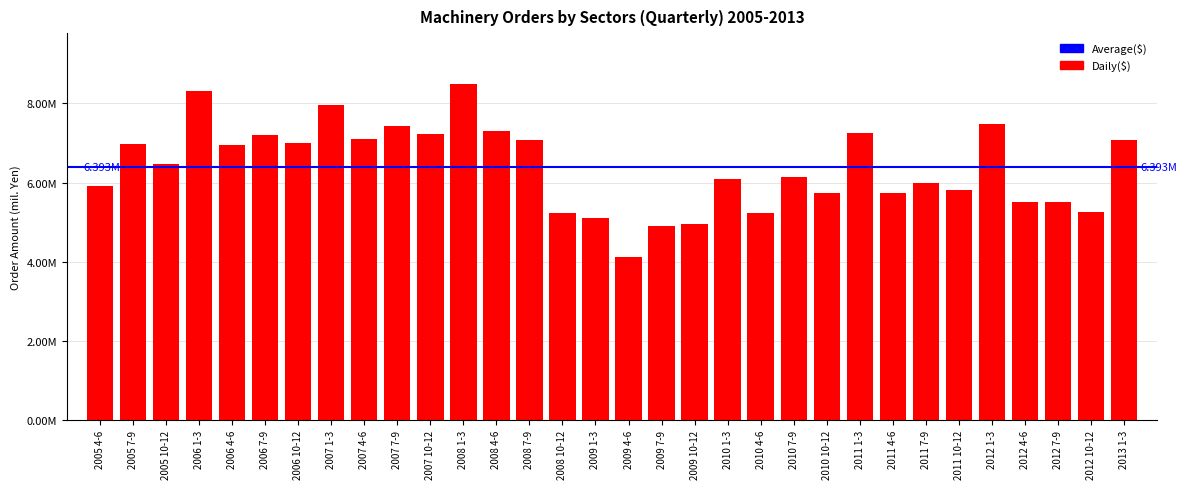

Approximately how many times larger is the value at 2008 10-12 compared to 2007 4-6?

0.7